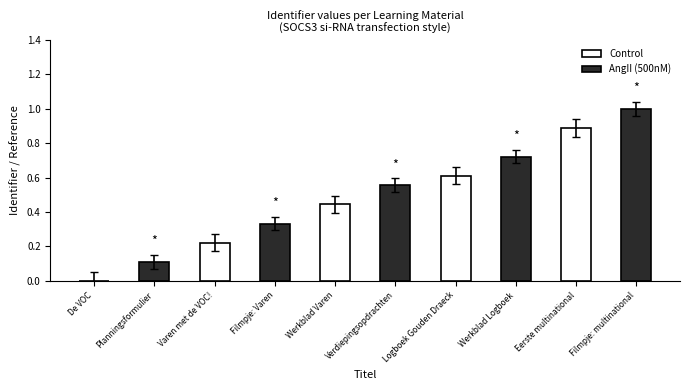

At which category is the sum across all series the highest?

Eerste multinational